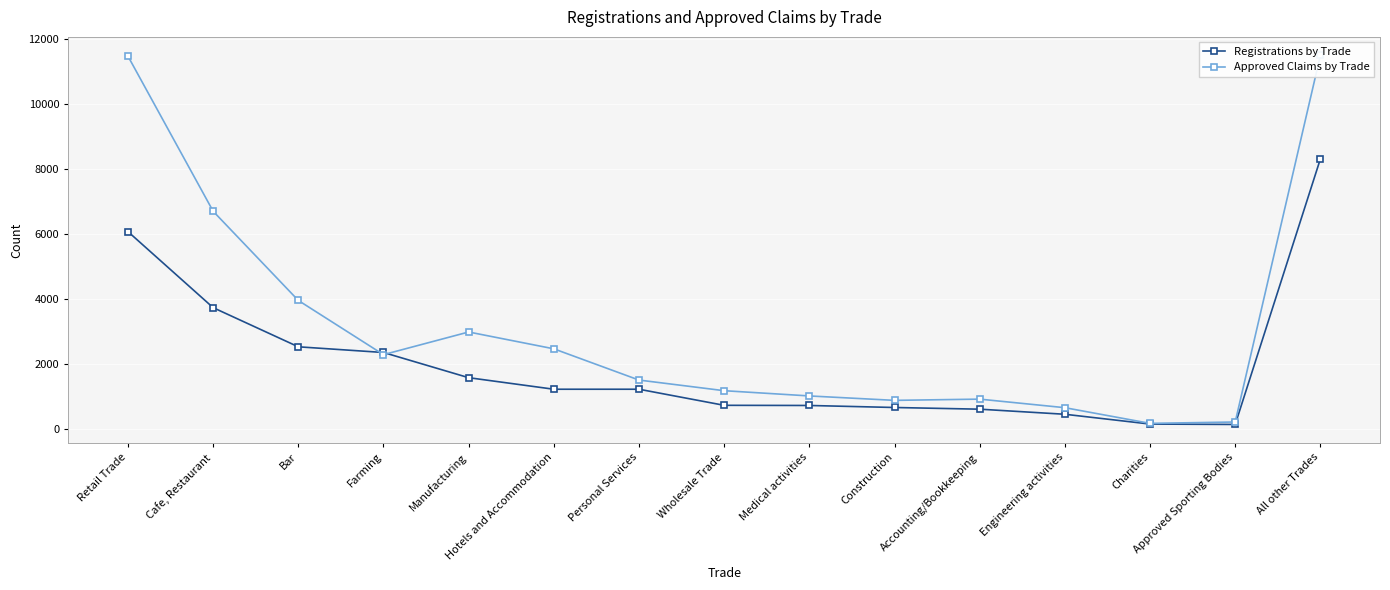

At which label does Approved Claims by Trade reach its minimum?

Charities